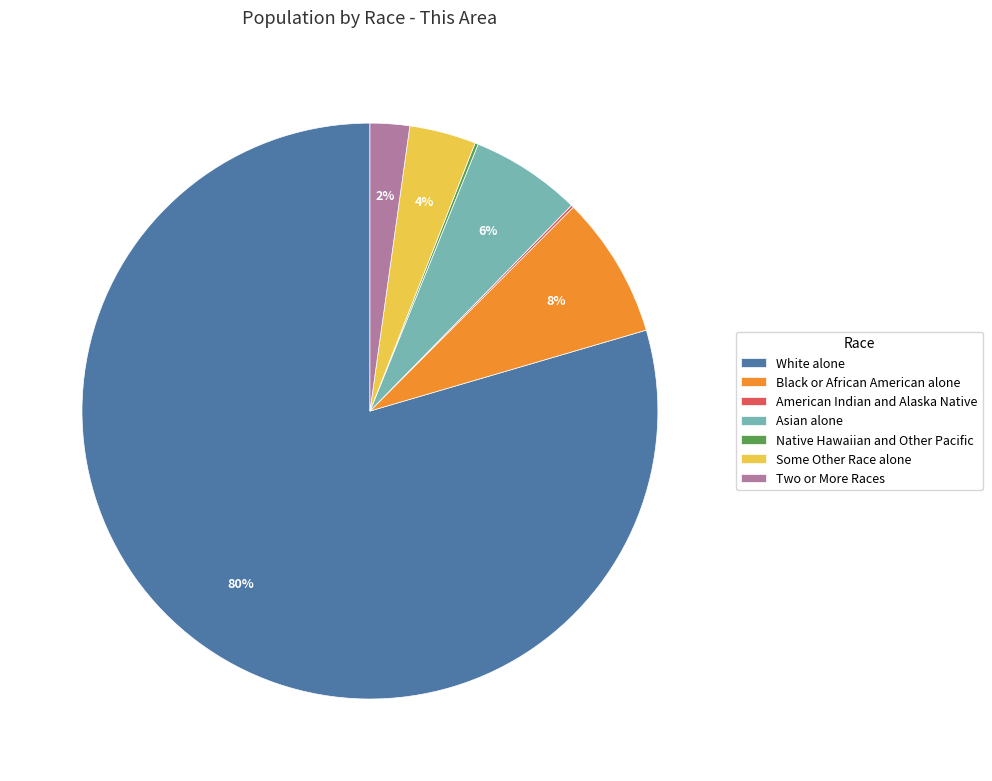

Does White alone account for over 50% of the chart?

Yes